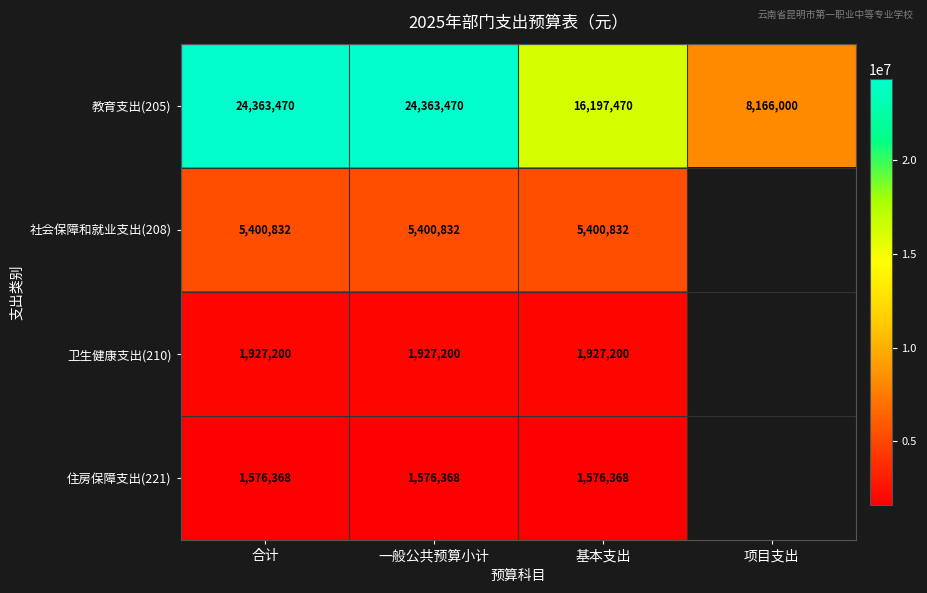

What is the difference between the highest and lowest values at 一般公共预算小计?

22787102